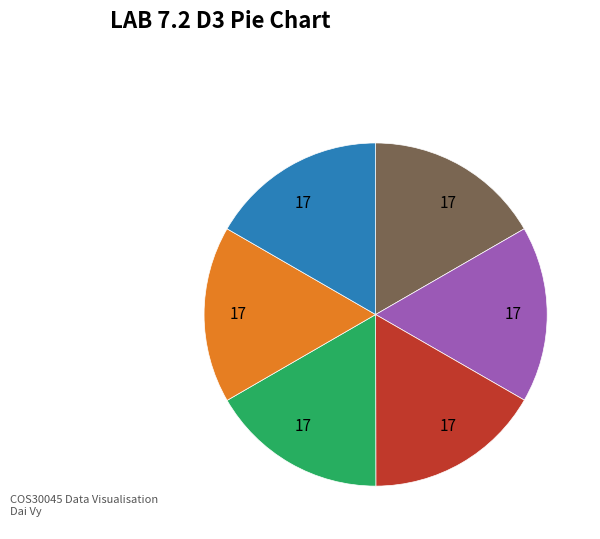

How many slices are in this pie chart?

6